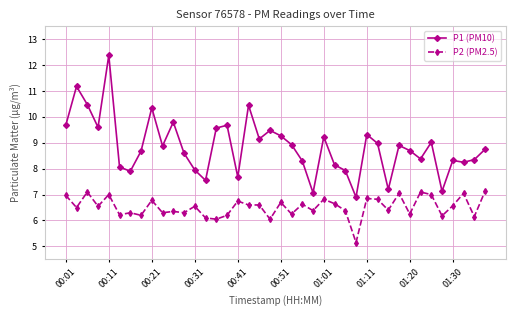

What is the value of the P1 (PM10) point at the 40th from the left?

8.8